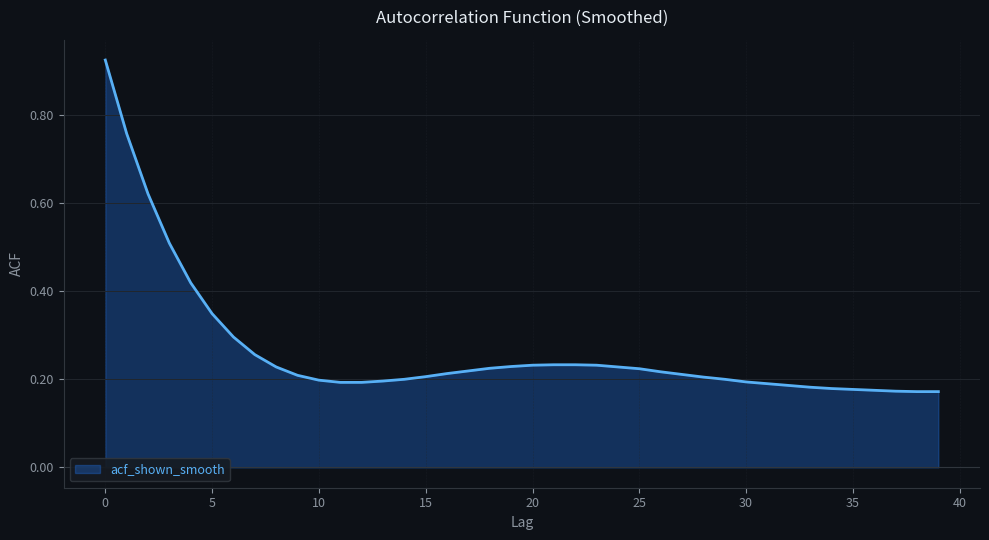

How many categories are shown in the chart?

40